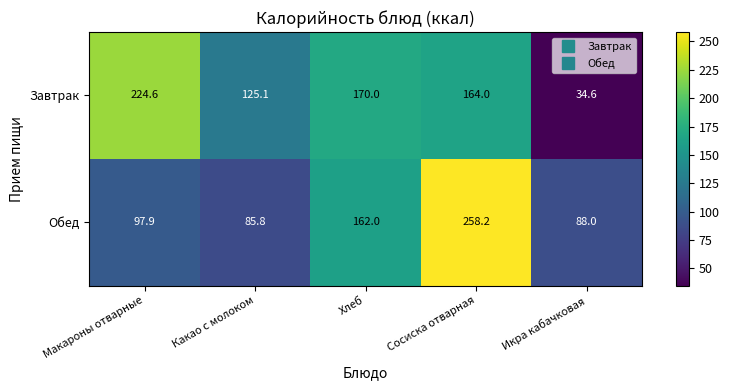

At which label is Обед closest to 172?

Хлеб